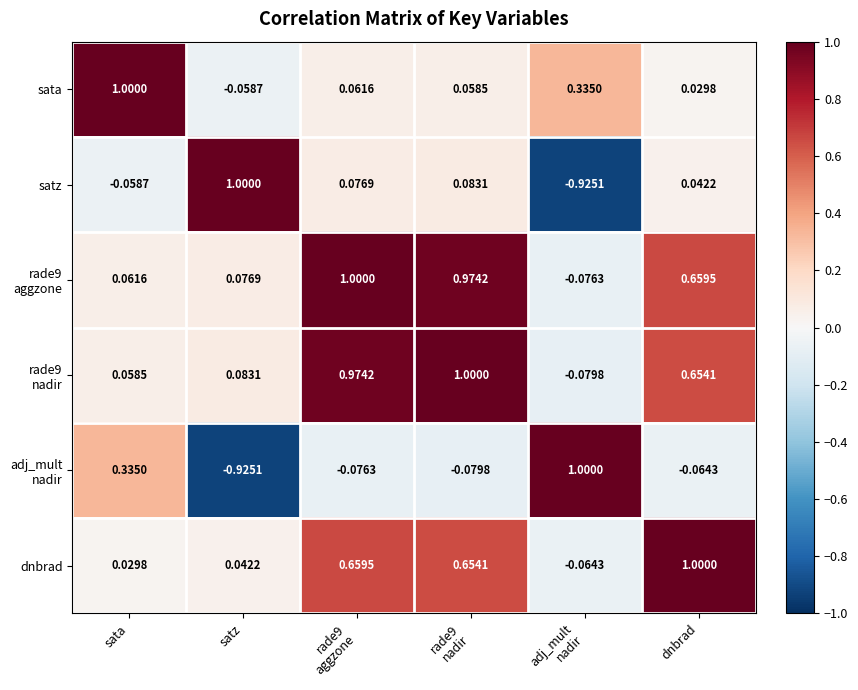

How many values in sata are below zero?

1